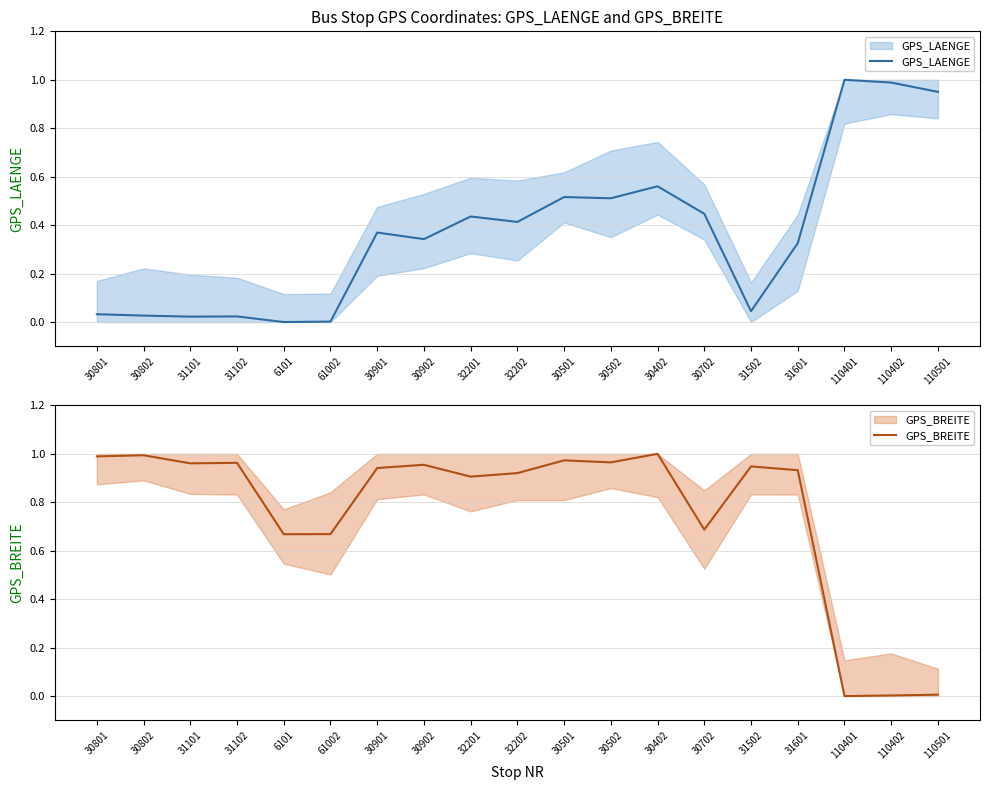

What is the label of the 1st point from the left?

30801